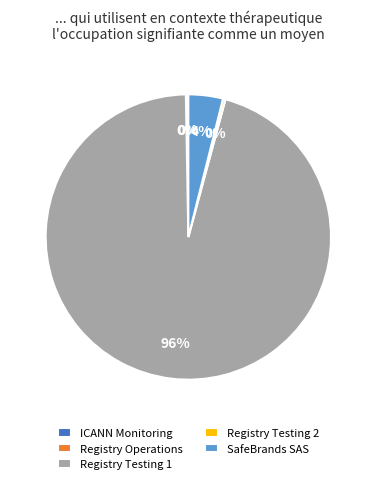

True or false: Registry Testing 1 accounts for 96% of the total.

True